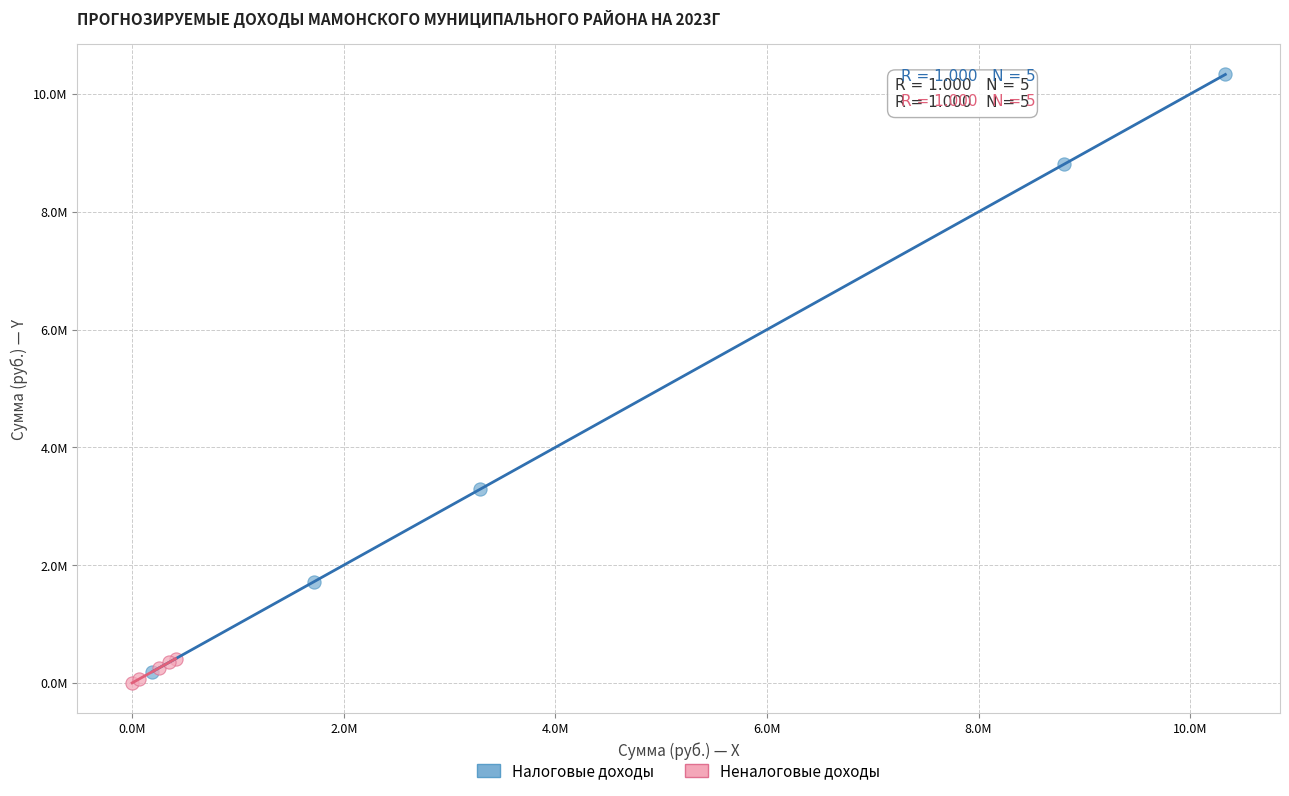

What are all the series names shown in the legend?

Налоговые доходы, Неналоговые доходы